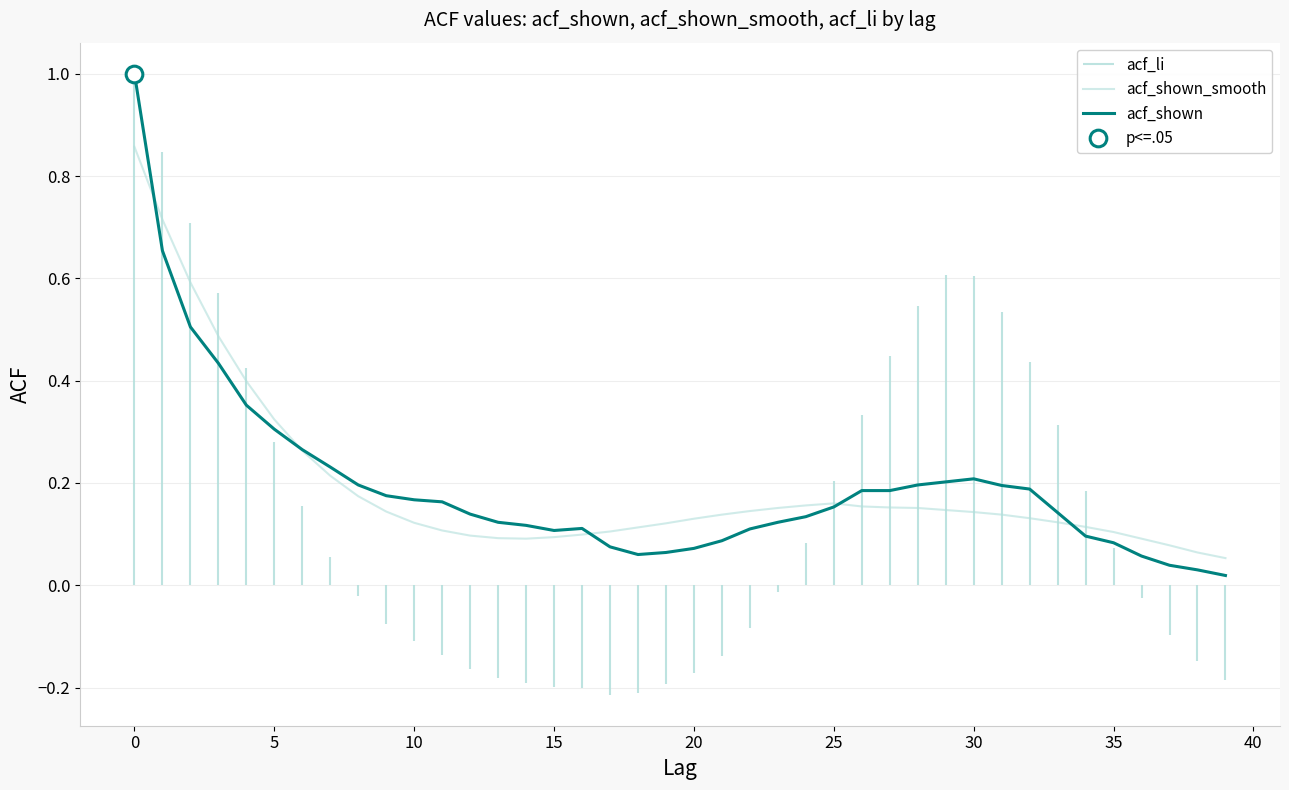

Which series has the largest total across all categories?

acf_shown